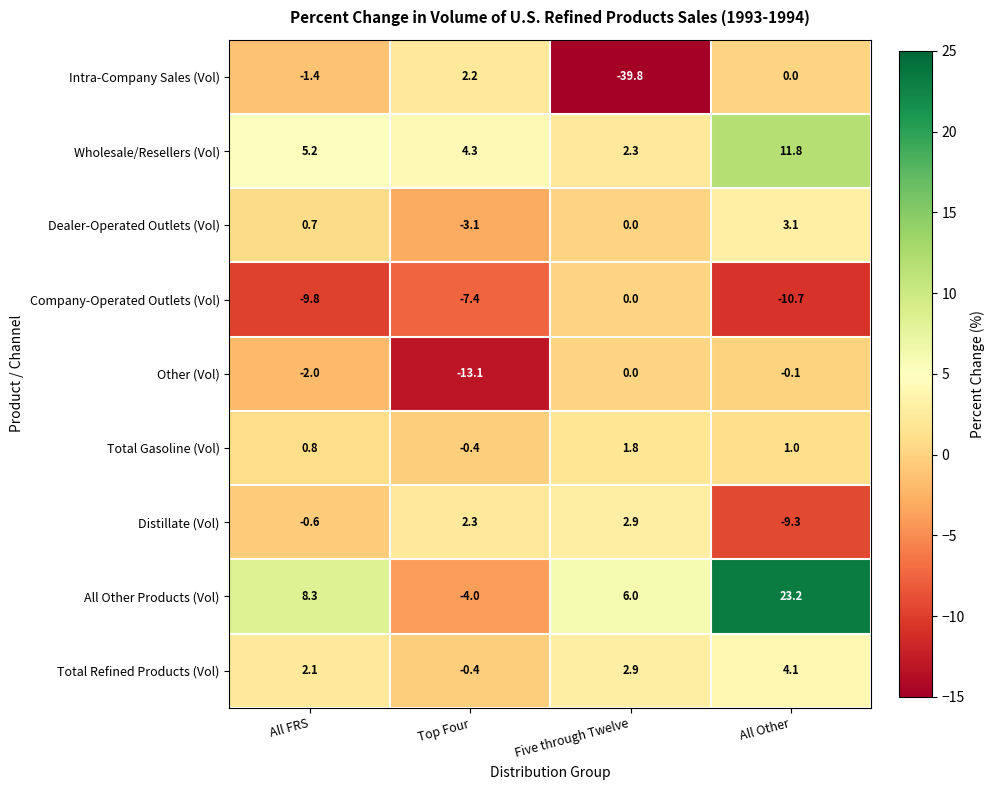

True or false: Wholesale/Resellers (Vol) has a value of 1.0 at Five through Twelve.

False